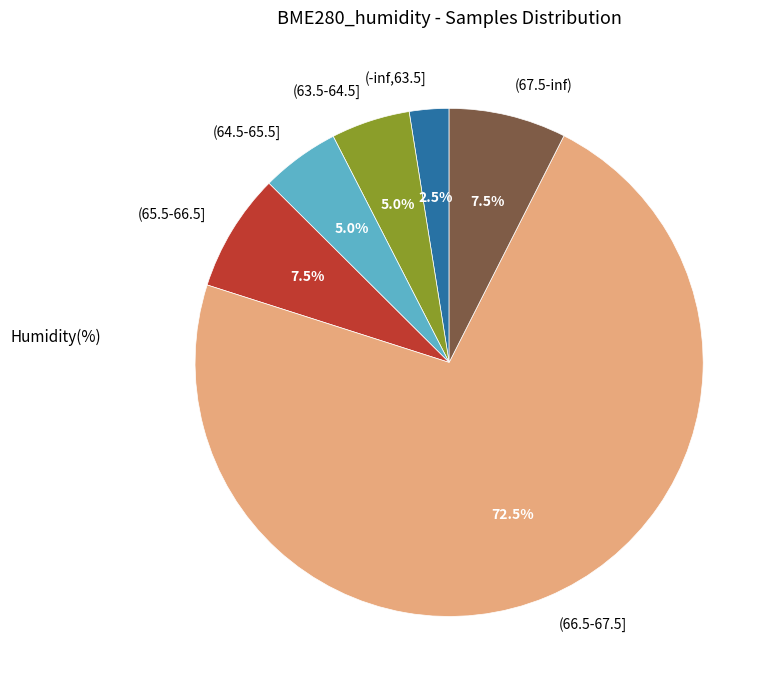

To the nearest percent, what is the average slice percentage?

17%